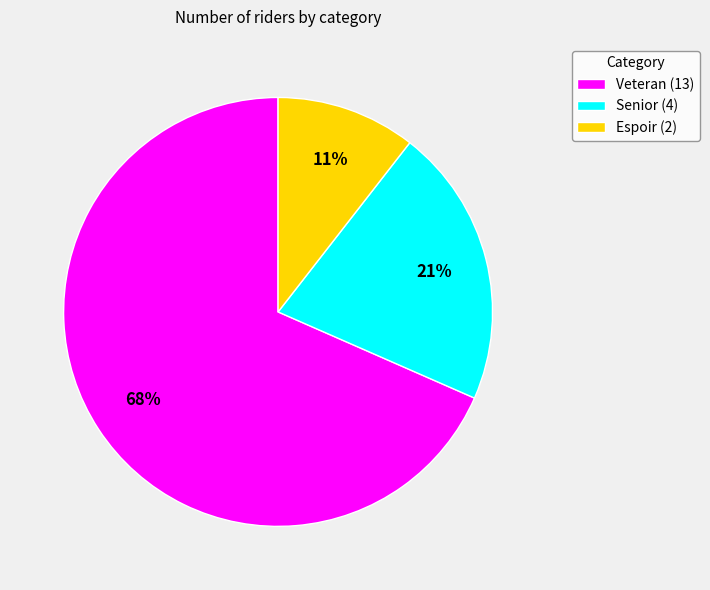

Which has a higher value, Espoir or Senior?

Senior